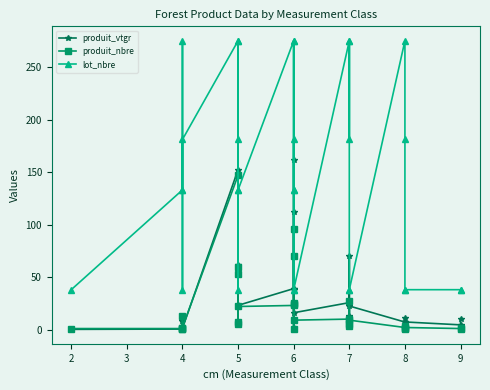

True or false: produit_nbre and lot_nbre intersect in this chart.

False